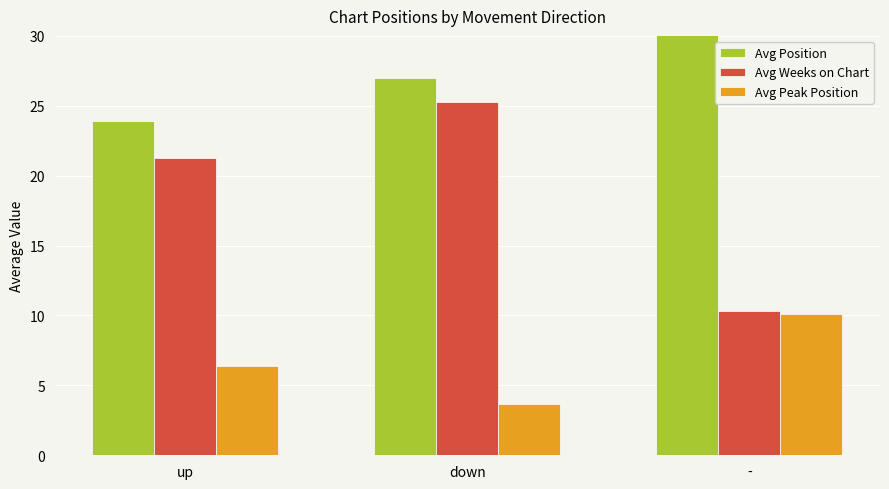

What are all the series names shown in the legend?

Avg Position, Avg Weeks on Chart, Avg Peak Position